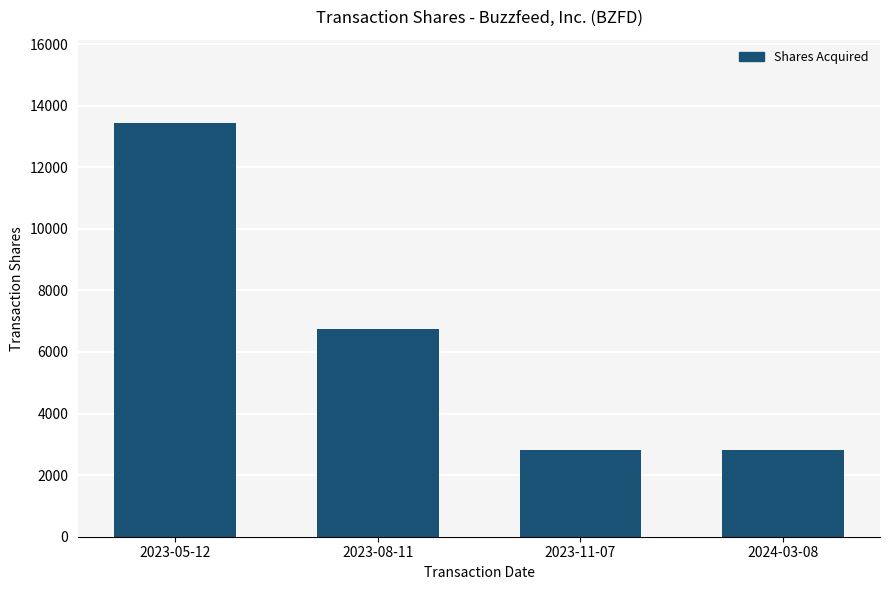

What is the value of the 1st bar from the left?

13453